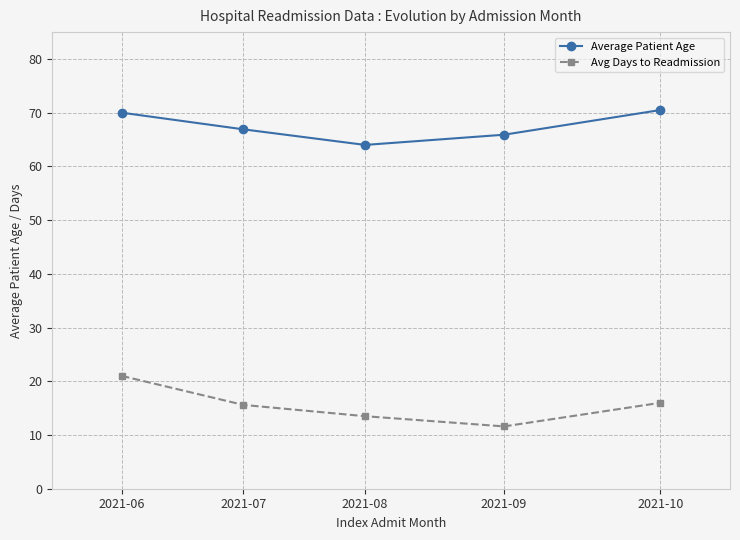

Reading left to right, transcribe all the data shown in this chart.

Average Patient Age: 2021-06=70.0	2021-07=66.9	2021-08=64.0	2021-09=65.9	2021-10=70.5
Avg Days to Readmission: 2021-06=21.0	2021-07=15.6	2021-08=13.5	2021-09=11.6	2021-10=16.0